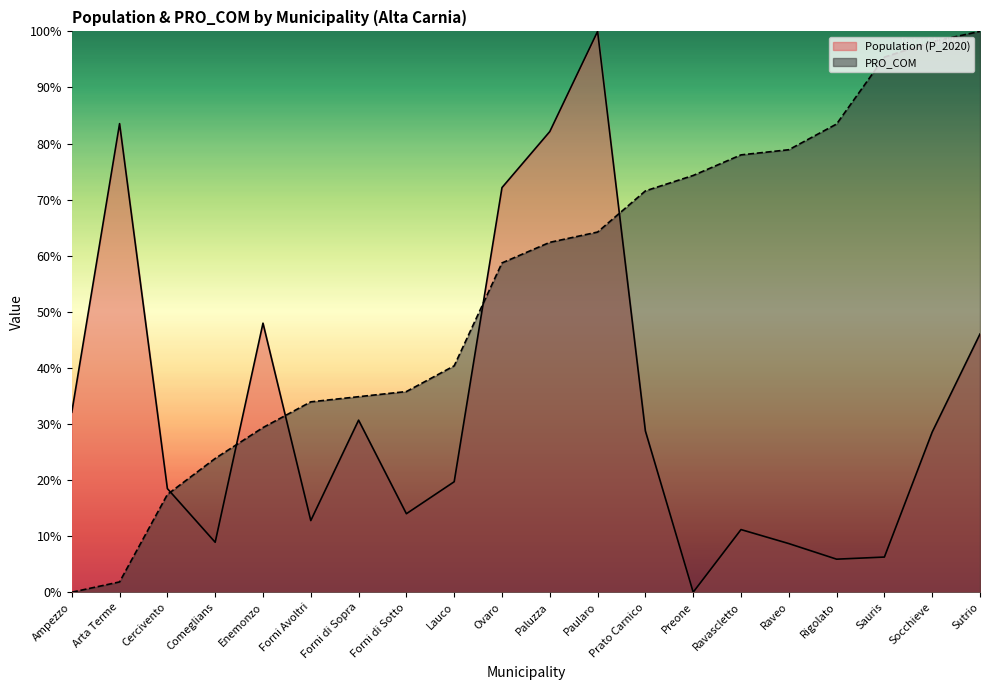

True or false: Population (P_2020) and PRO_COM intersect in this chart.

True